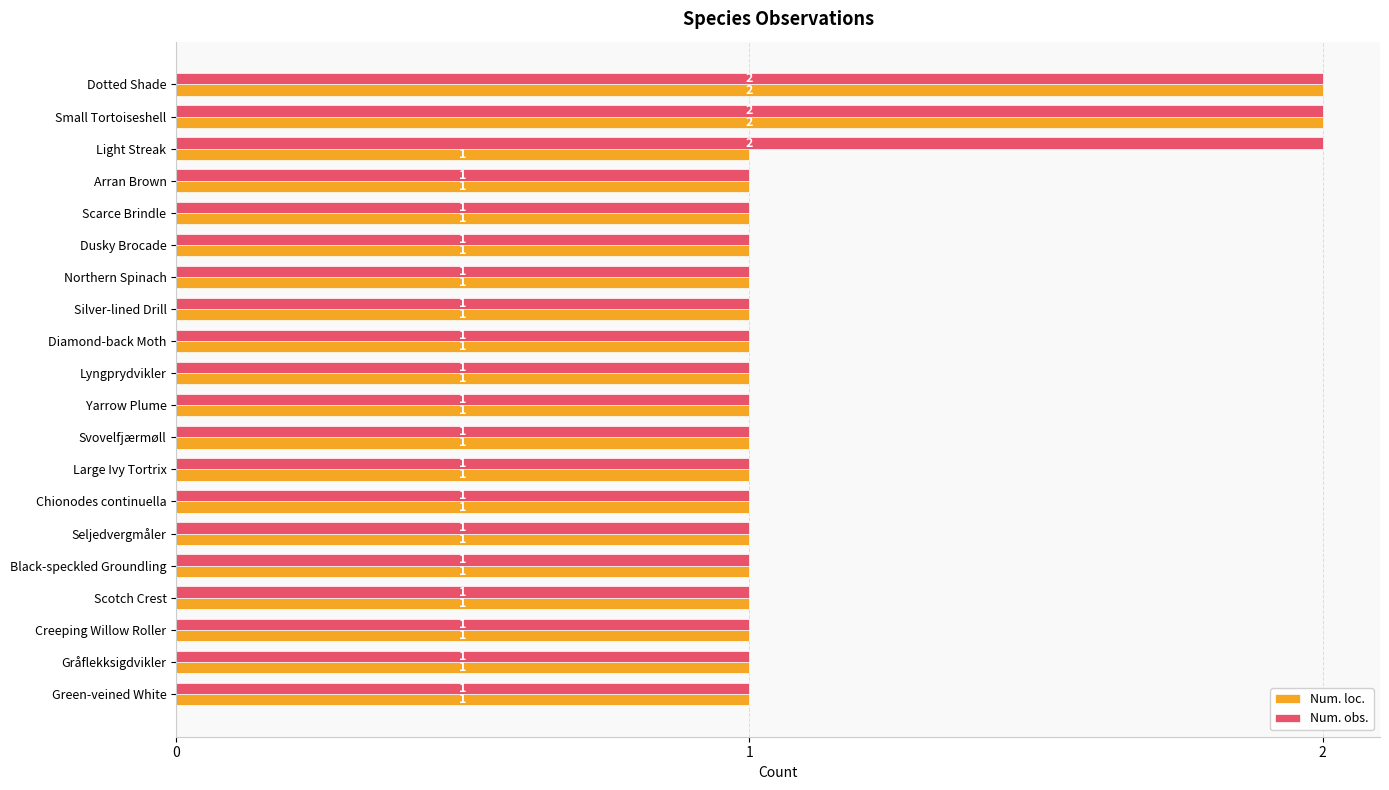

How many Num. obs. values are between 1 and 2?

20